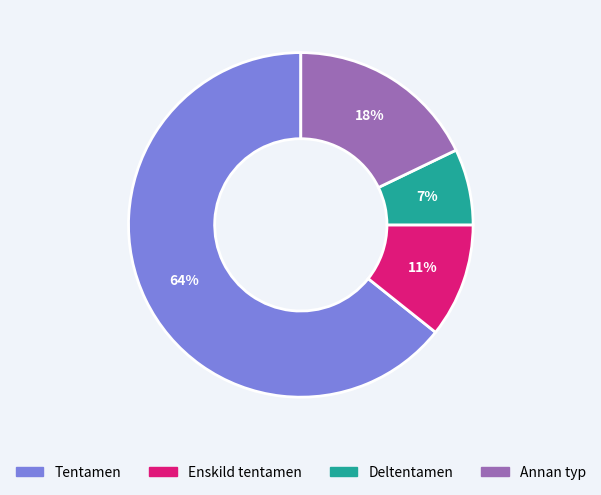

Is there any slice that represents more than half of the pie?

Yes